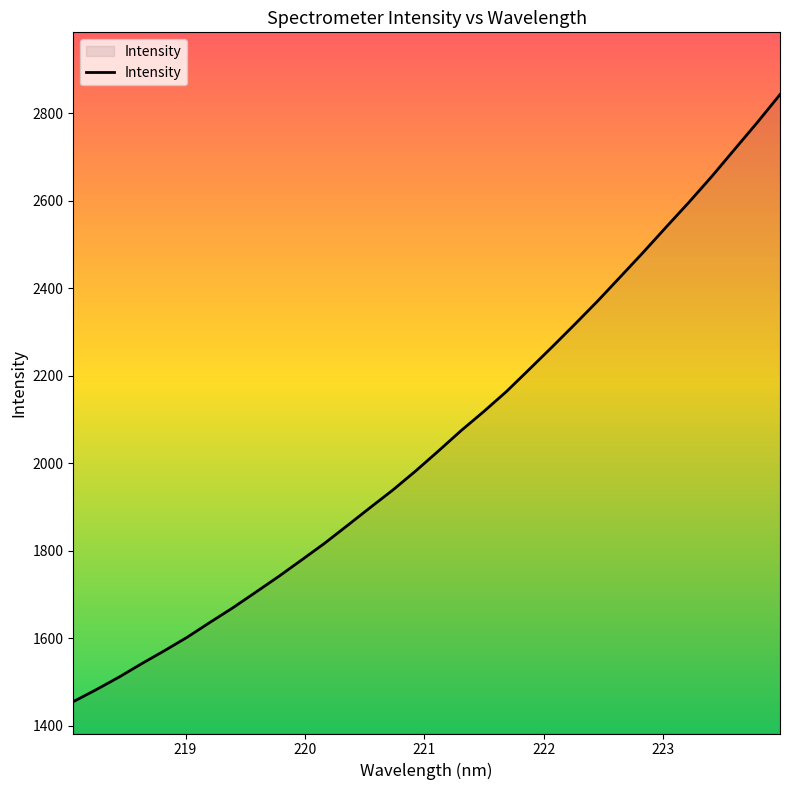

What is the smallest value displayed?

1455.4